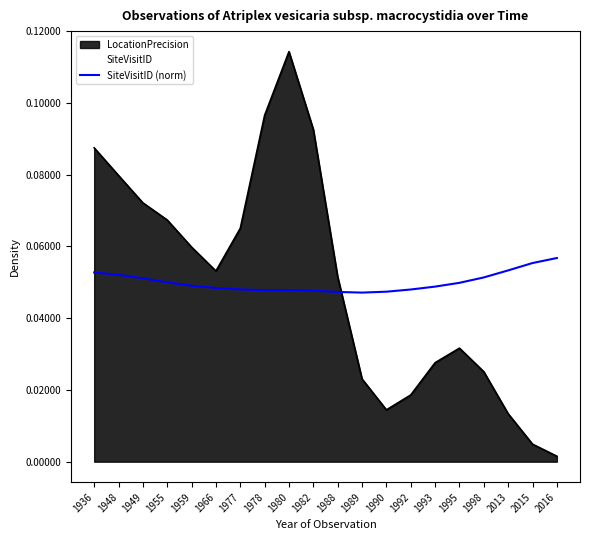

The chart shows a value of 0.0 at 1992. True or false?

True